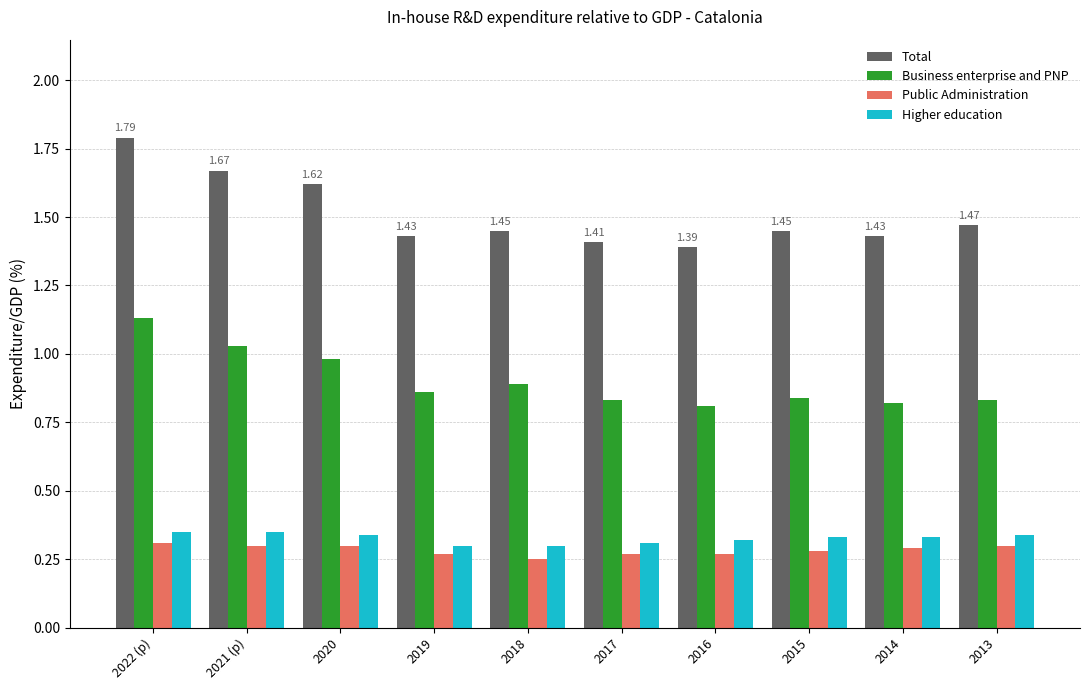

Which series has the widest spread of values?

Total